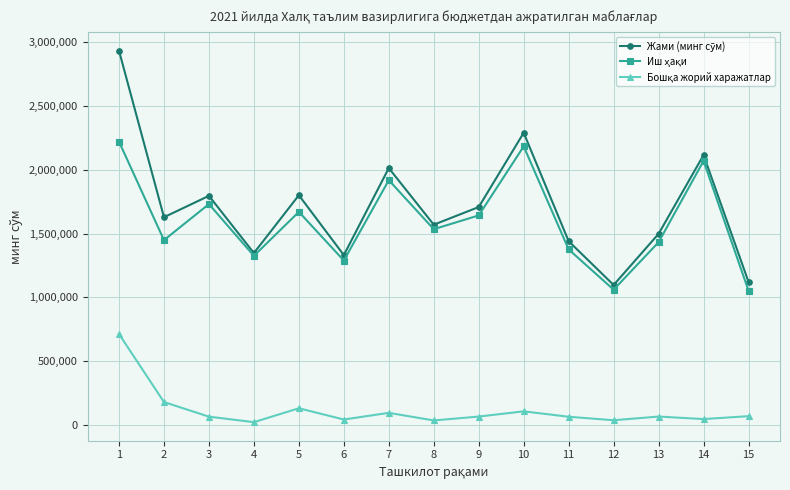

What is the smallest value displayed?

21820